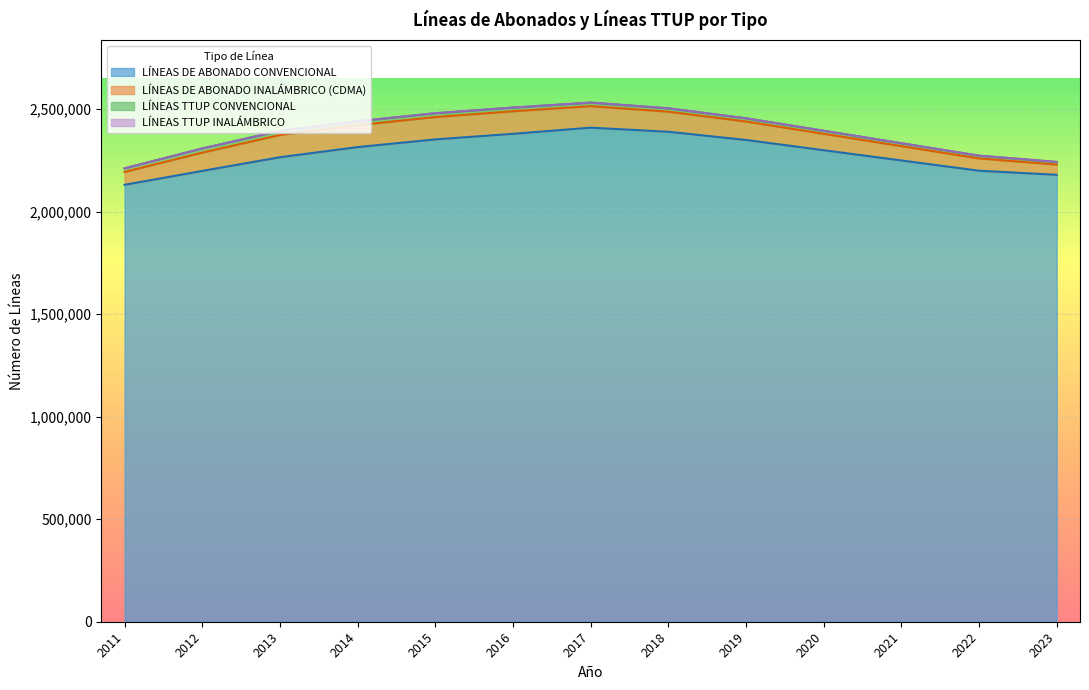

Which series has the largest range (max minus min)?

LÍNEAS DE ABONADO CONVENCIONAL